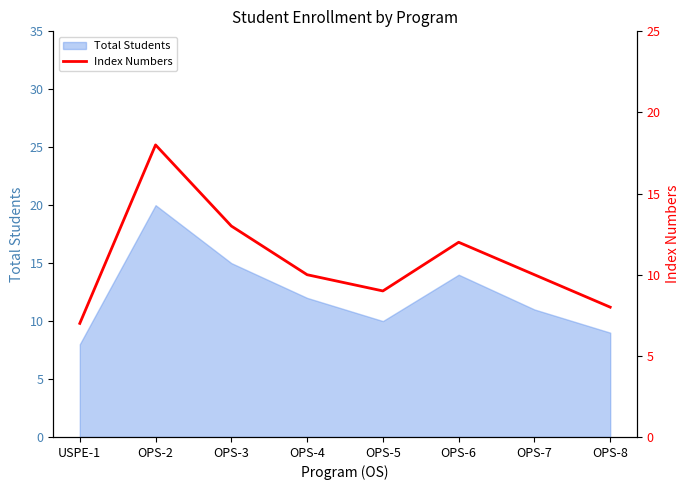

True or false: Total Students has a value of 14 at OPS-6.

True